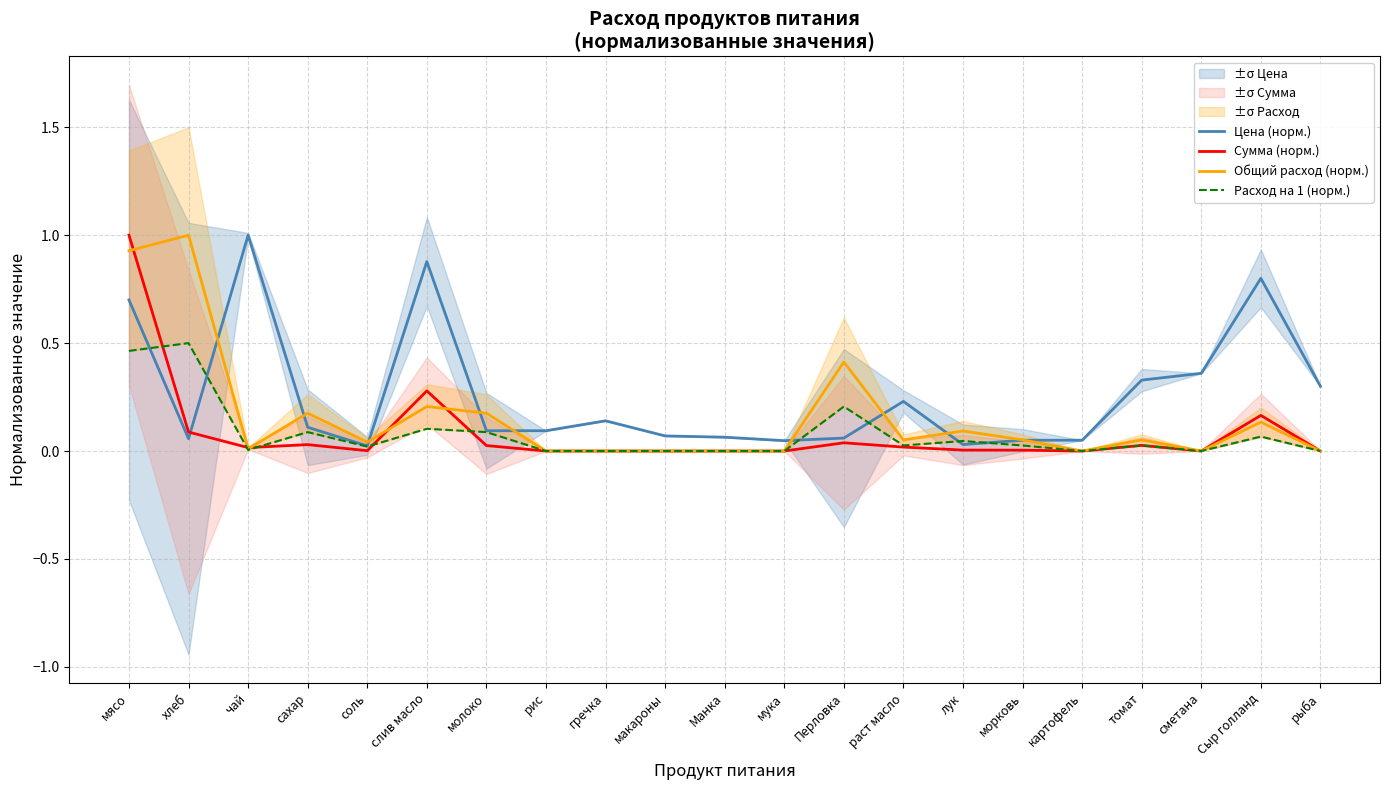

Reading left to right, list all the values displayed in this chart.

Цена (норм.): 0.7	0.1	1.0	0.1	0.0	0.9	0.1	0.1	0.1	0.1	0.1	0.0	0.1	0.2	0.0	0.1	0.1	0.3	0.4	0.8	0.3
Сумма (норм.): 1.0	0.1	0.0	0.0	0.0	0.3	0.0	0.0	0.0	0.0	0.0	0.0	0.0	0.0	0.0	0.0	0.0	0.0	0.0	0.2	0.0
Общий расход (норм.): 0.9	1.0	0.0	0.2	0.0	0.2	0.2	0.0	0.0	0.0	0.0	0.0	0.4	0.1	0.1	0.1	0.0	0.1	0.0	0.1	0.0
Расход на 1 (норм.): 0.5	0.5	0.0	0.1	0.0	0.1	0.1	0.0	0.0	0.0	0.0	0.0	0.2	0.0	0.0	0.0	0.0	0.0	0.0	0.1	0.0